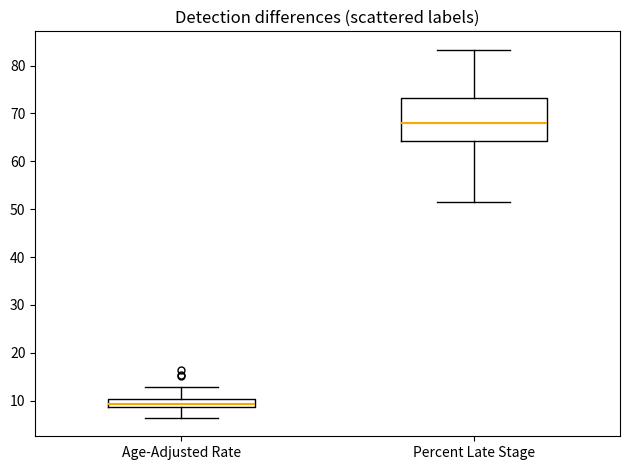

Comparing the boxes themselves (not the whiskers), which one is the tallest?

Percent Late Stage